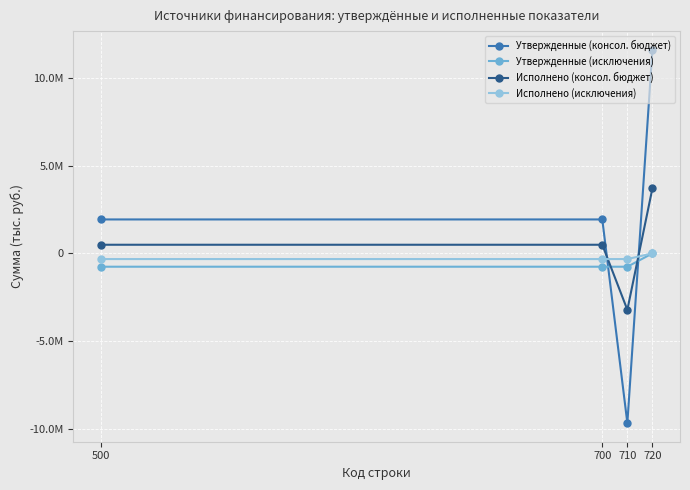

What are all the series names shown in the legend?

Утвержденные (консол. бюджет), Утвержденные (исключения), Исполнено (консол. бюджет), Исполнено (исключения)